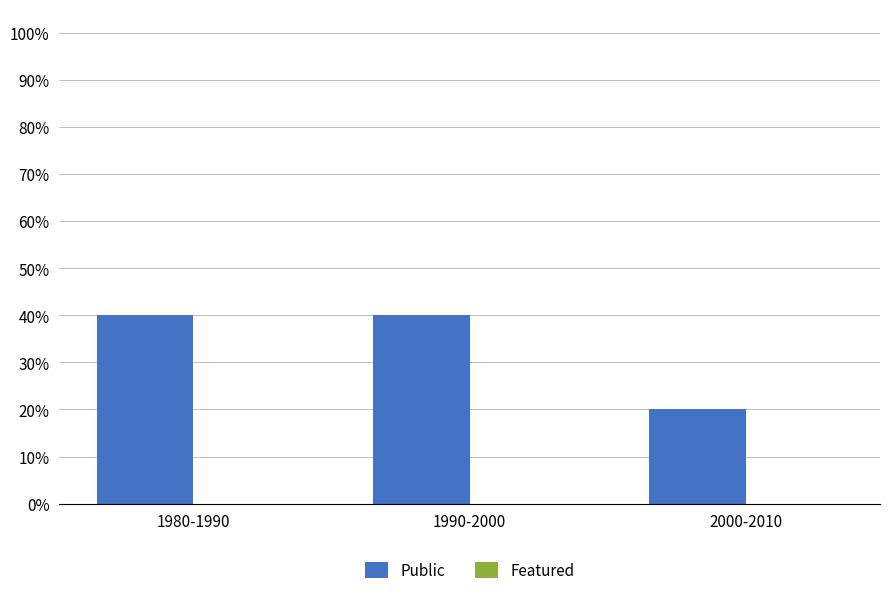

What is the label of the 3rd bar from the right?

1980-1990